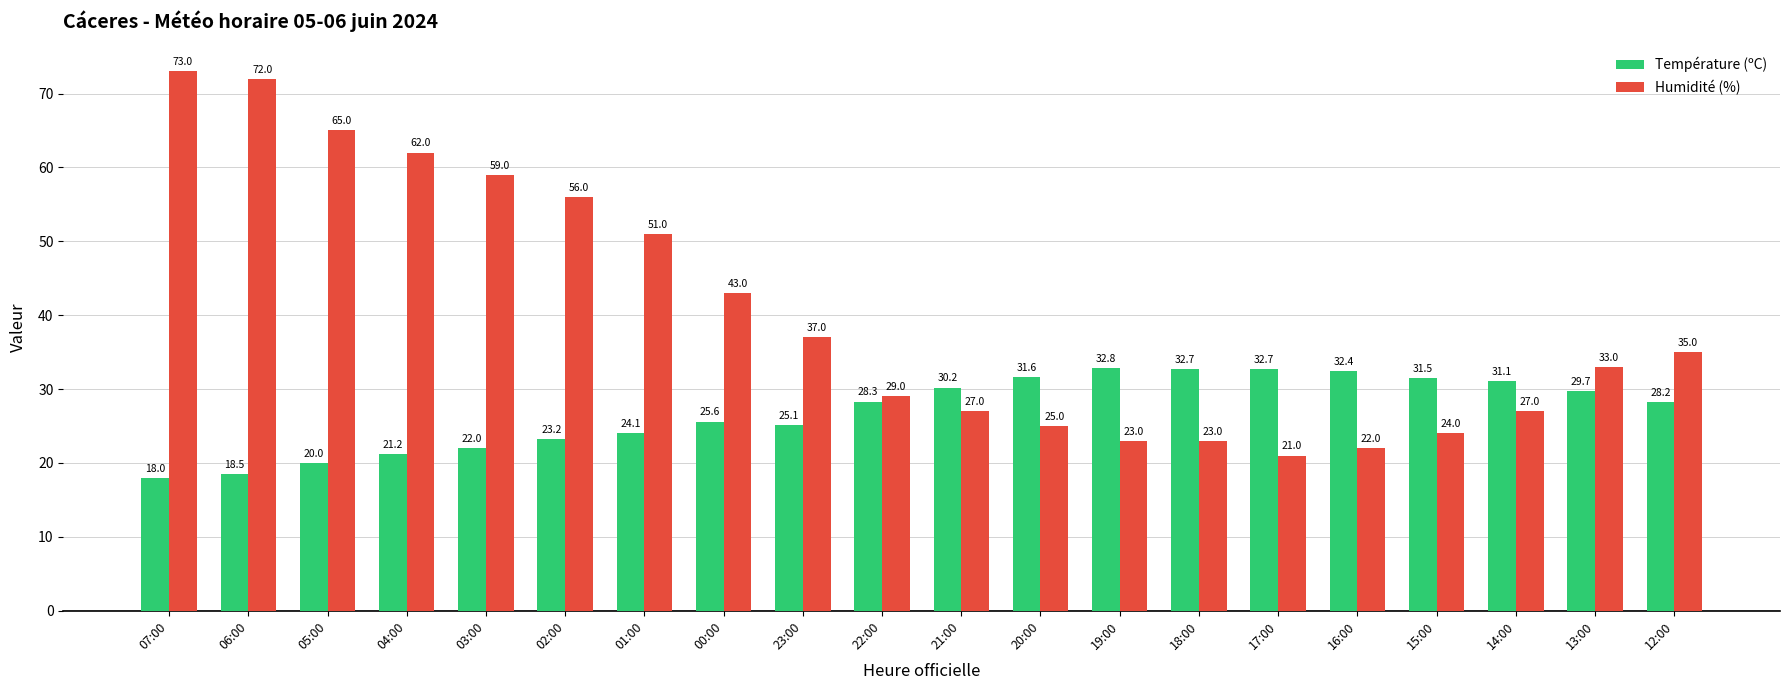

Where does the Humidité (%) series first go above 35?

07:00